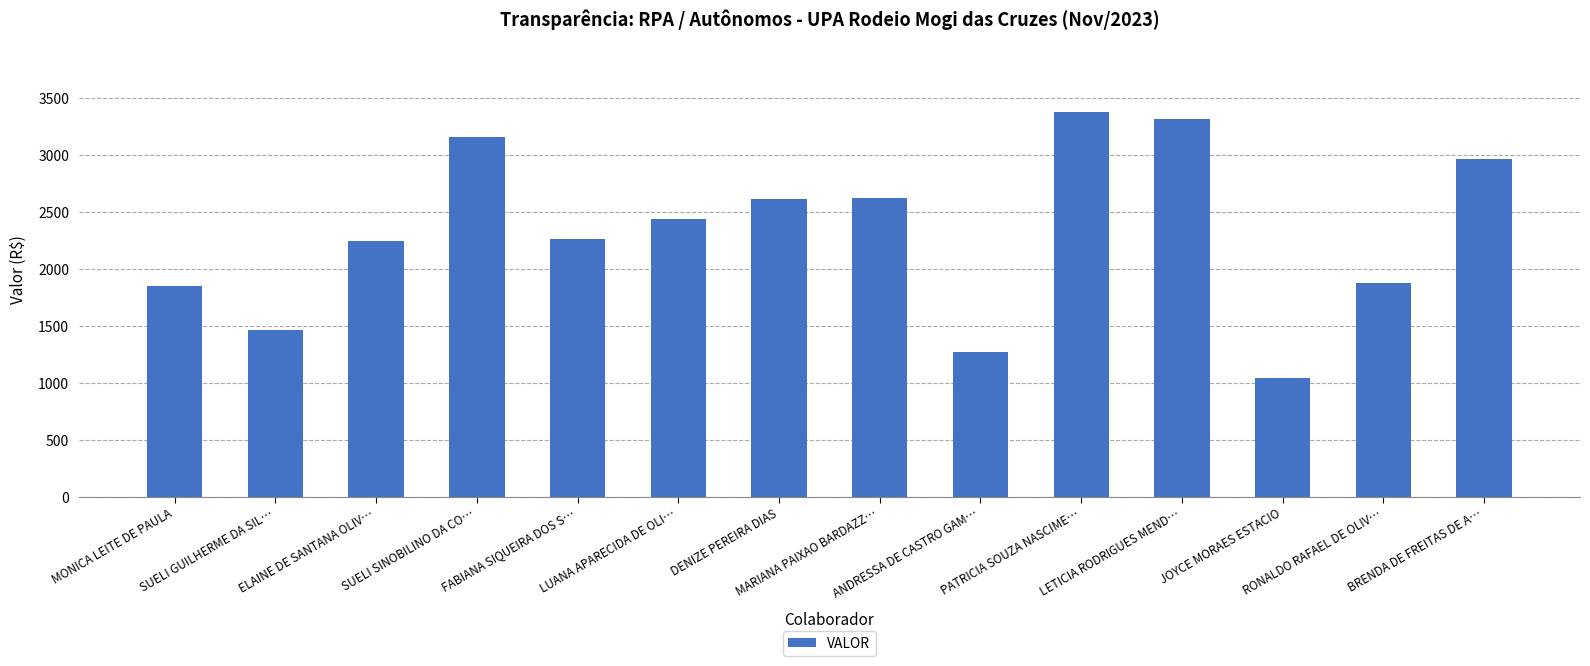

Where does the data first go above 2442?

SUELI SINOBILINO DA CO…